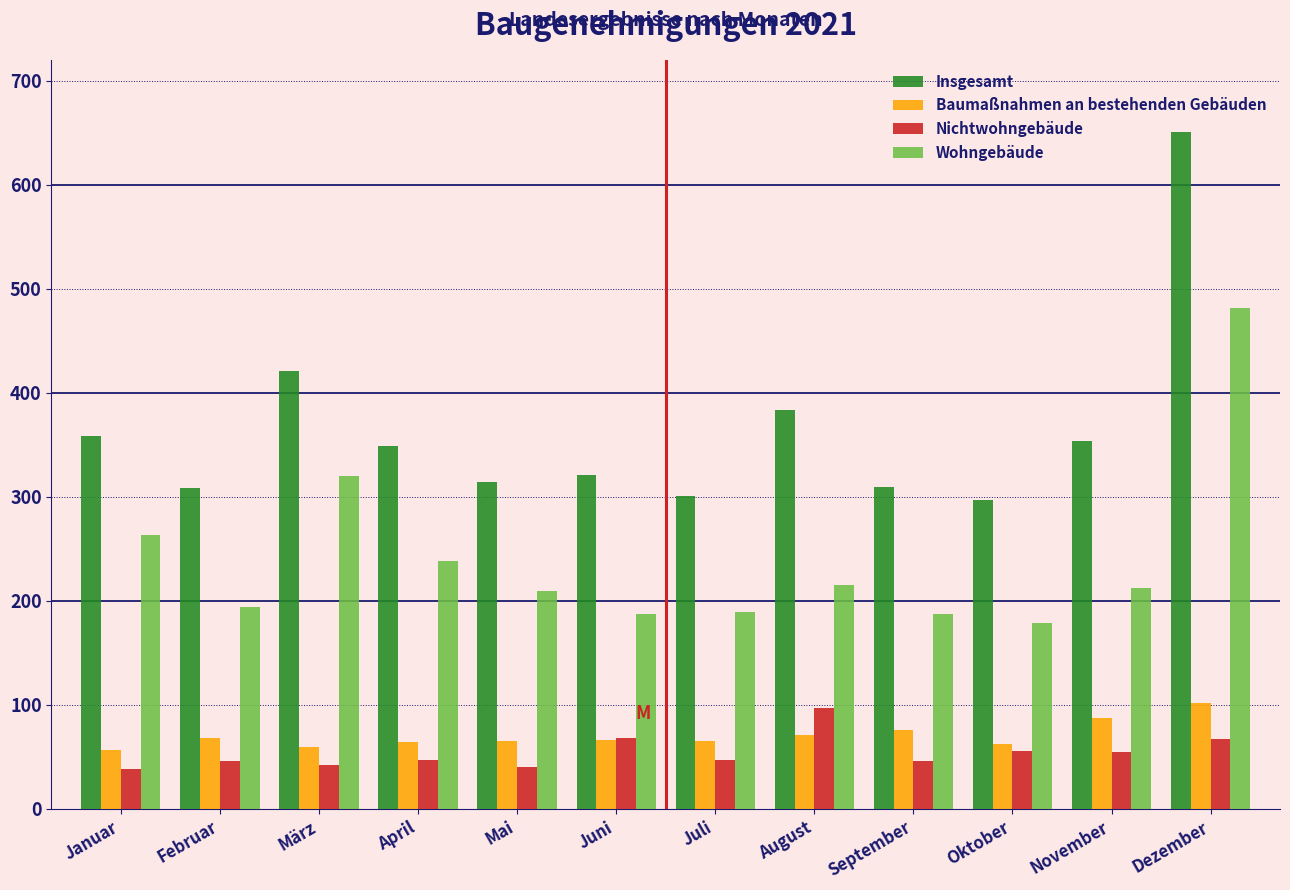

At which label is Insgesamt closest to 474?

März